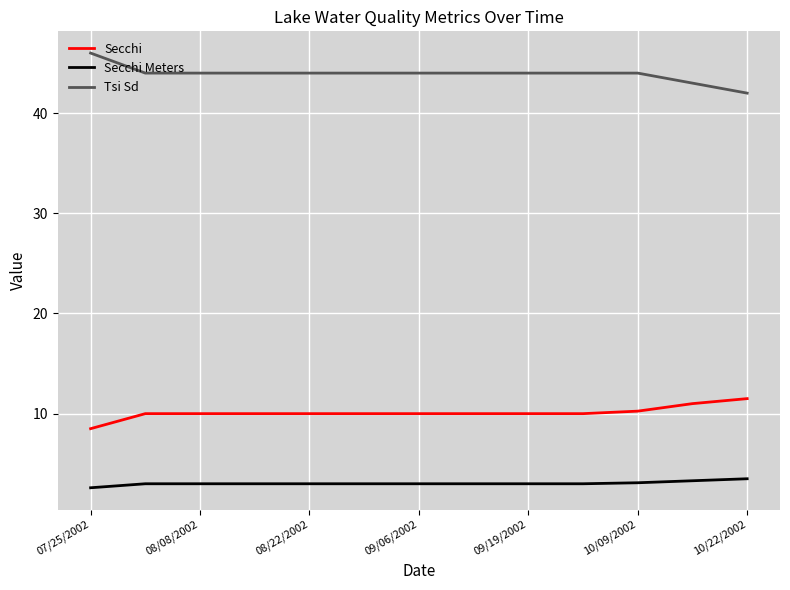

True or false: Tsi Sd and Secchi cross at least once.

False